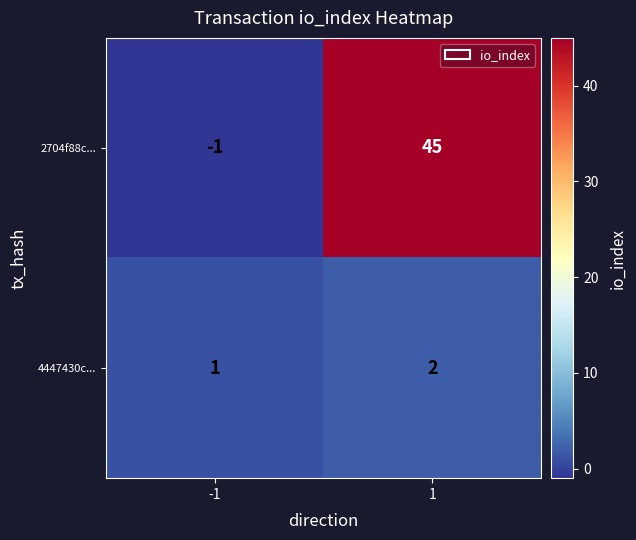

Which category has the highest value across all series?

1